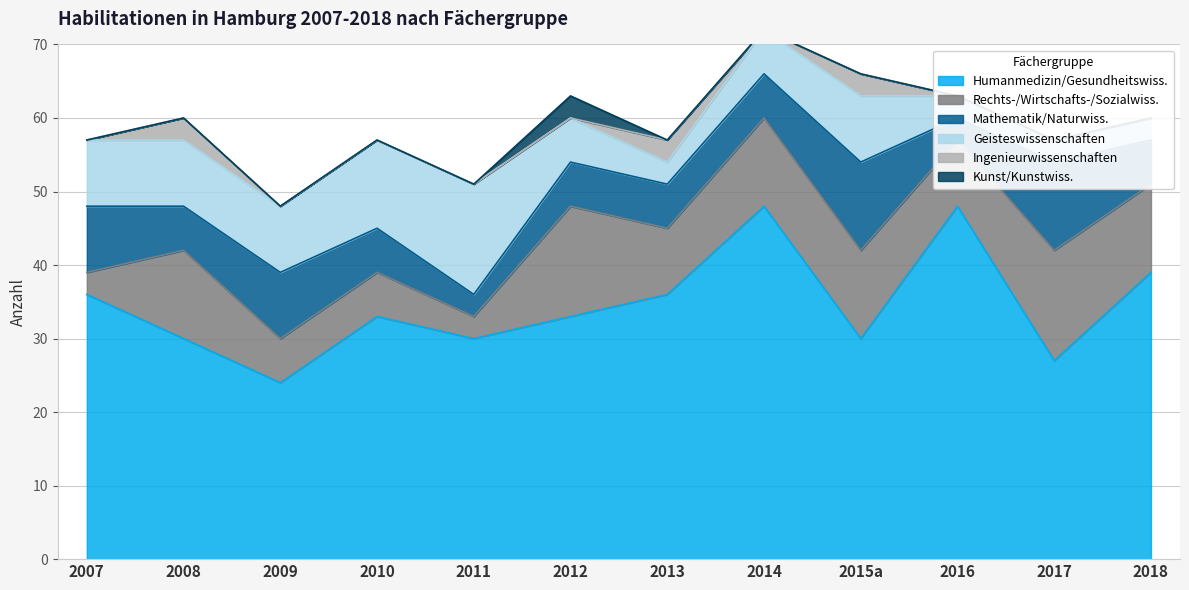

What is the sum of all Kunst/Kunstwiss. values?

3